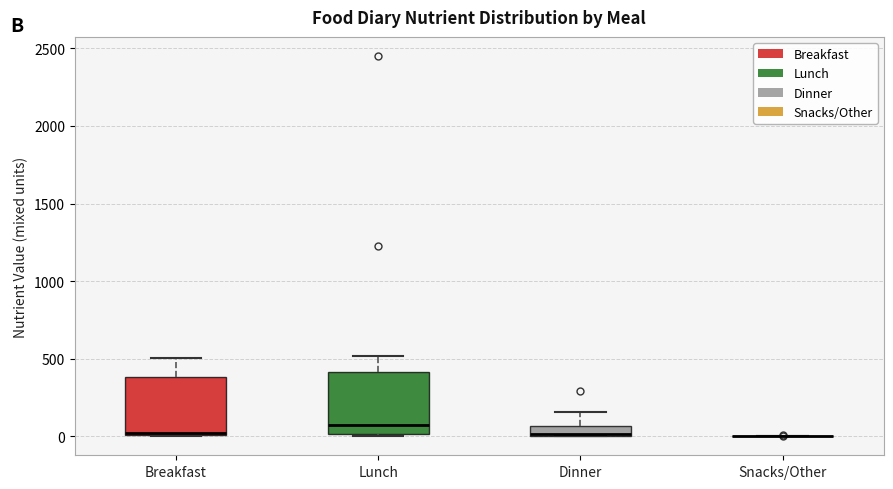

Where does the upper whisker of the box for Dinner end on the y-axis? The values are not printed on the chart, so give them approximately, as read against the axis.

150